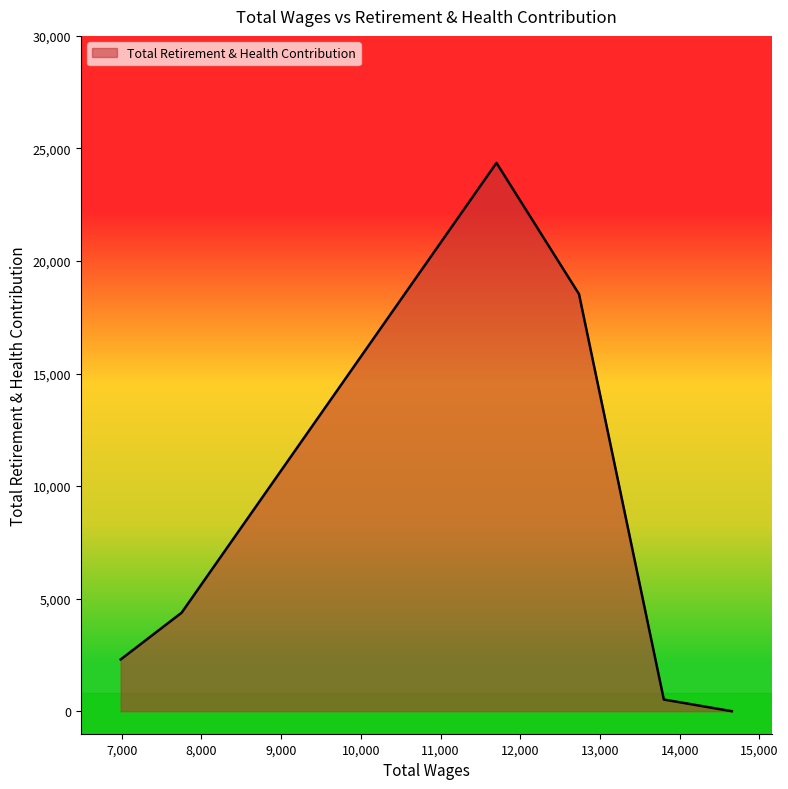

What is the difference between the maximum and minimum values?

24358